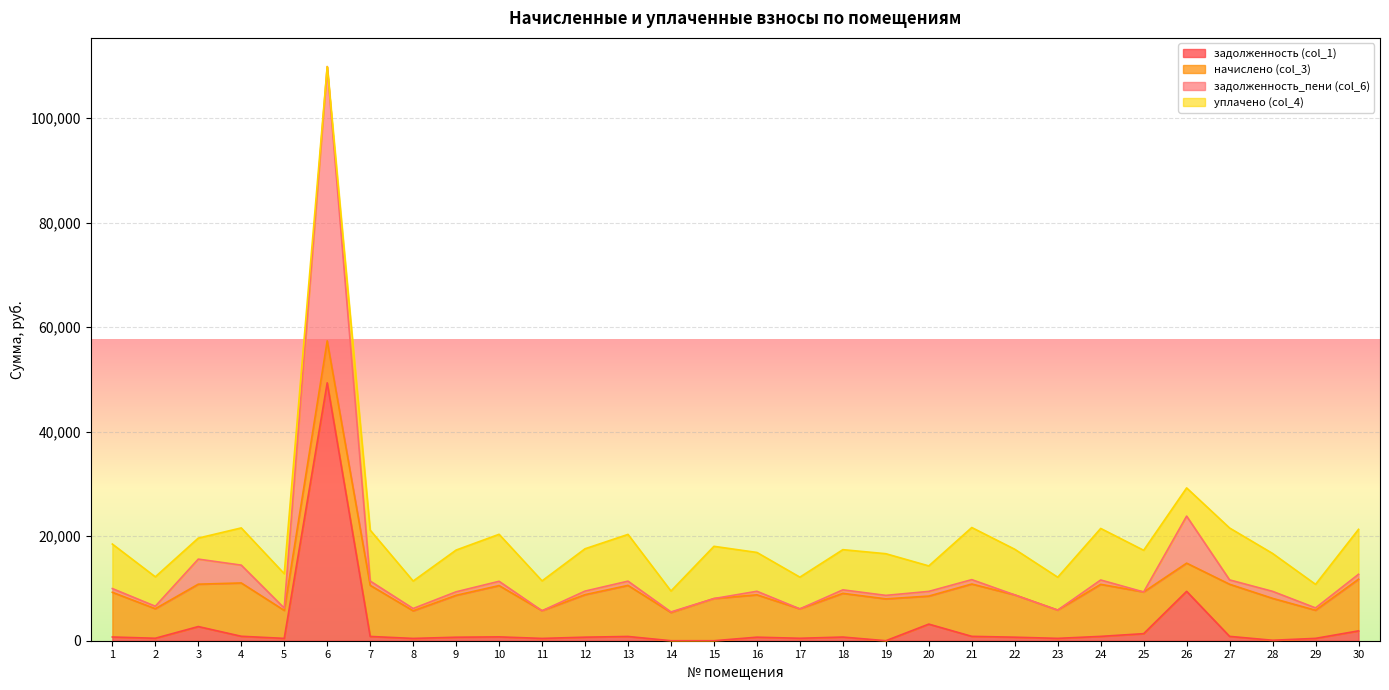

Which series has the widest spread of values?

задолженность_пени (col_6)